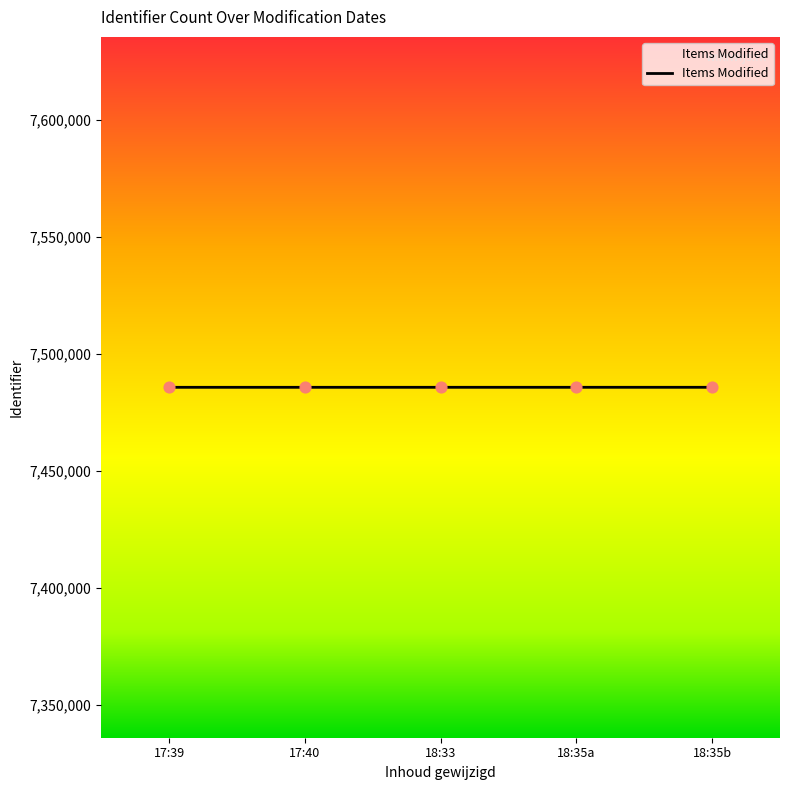

What is the ratio of the value at 18:35b to the value at 18:35a?

1.0